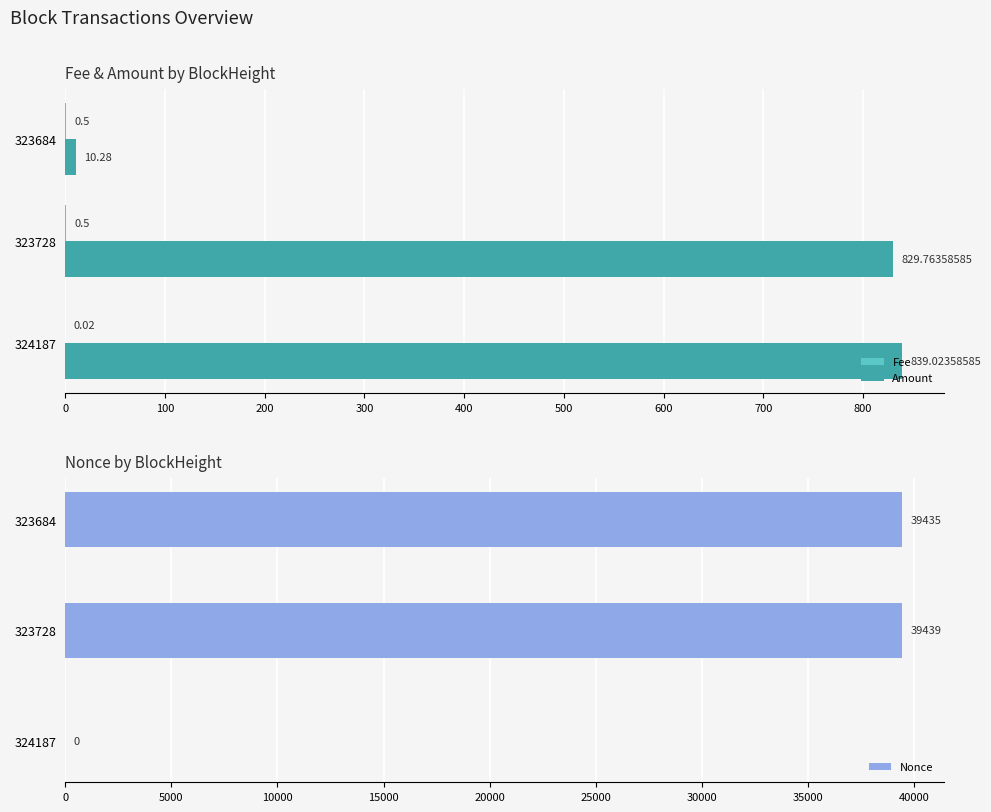

What is the average value of the Nonce series?

26291